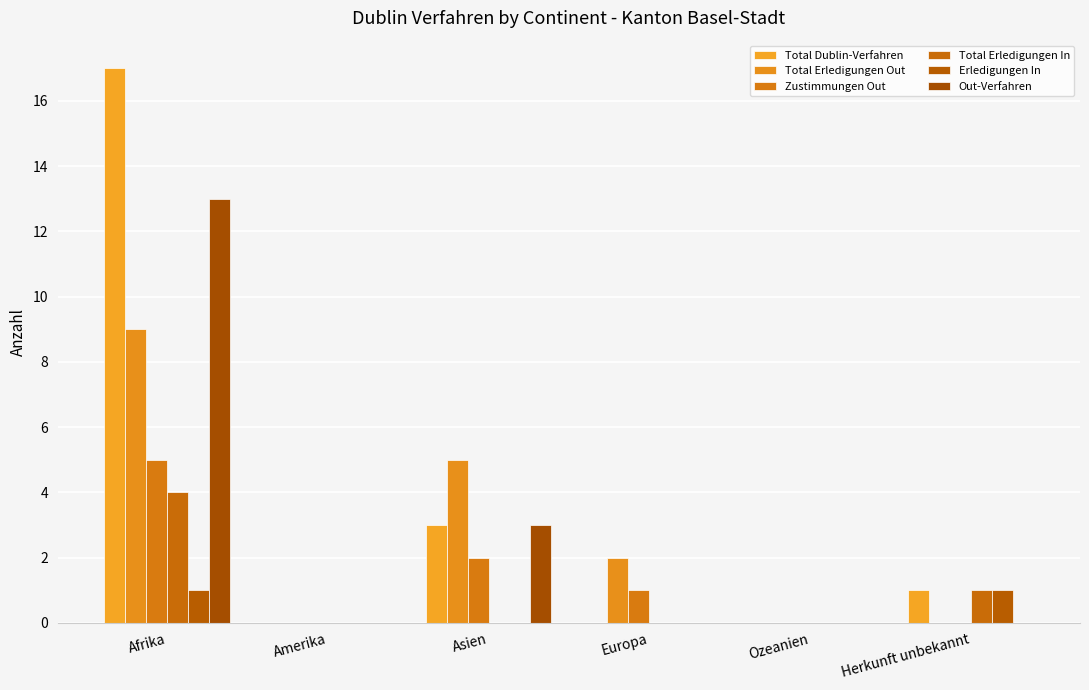

Is the value of Total Dublin-Verfahren at Amerika greater than the value of Total Erledigungen In at Amerika?

No